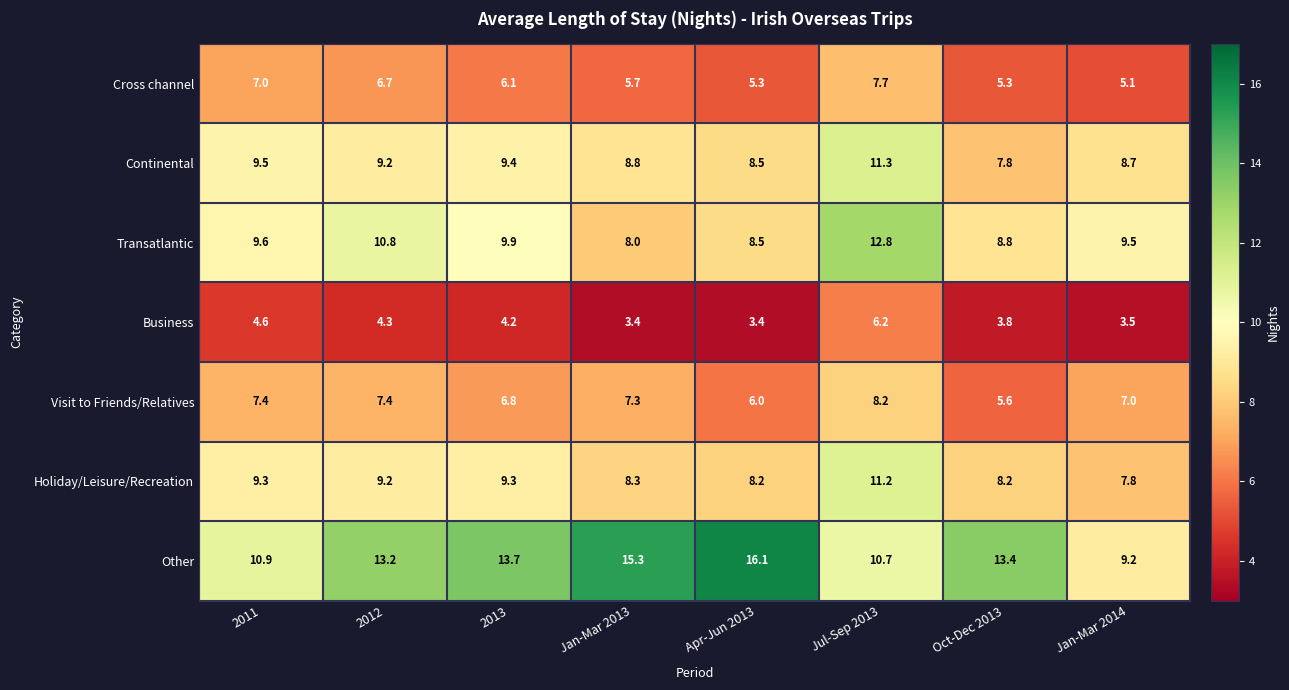

What is the sum of the Cross channel values at Apr-Jun 2013 and Jan-Mar 2014?

10.4